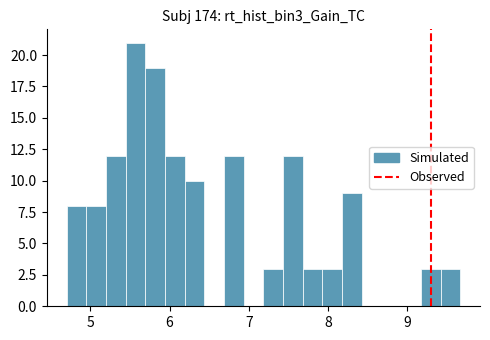

Read against the x-axis, roughly where is the centre of the tallest bar?

5.6